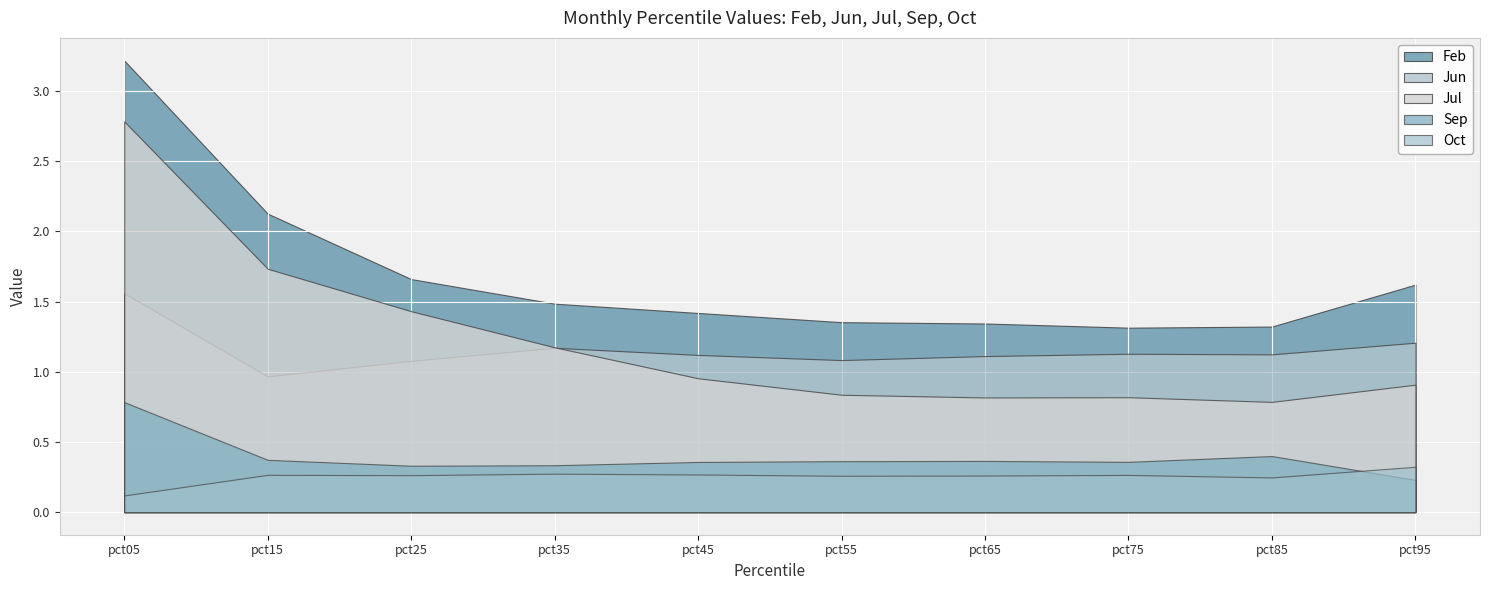

In Oct, how many points are higher than both neighbors (excluding endpoints)?

3